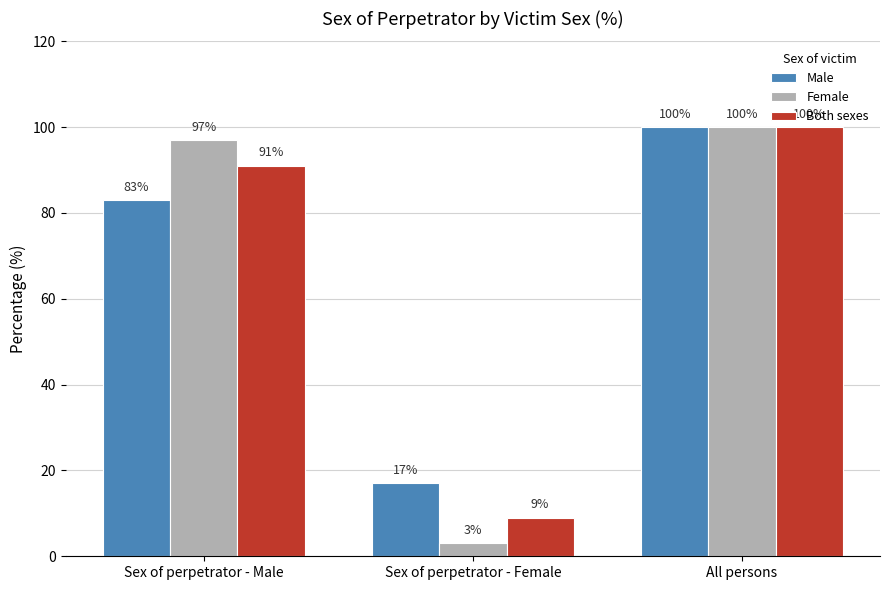

Is the value of Male at Sex of perpetrator - Female greater than the value of Female at All persons?

No